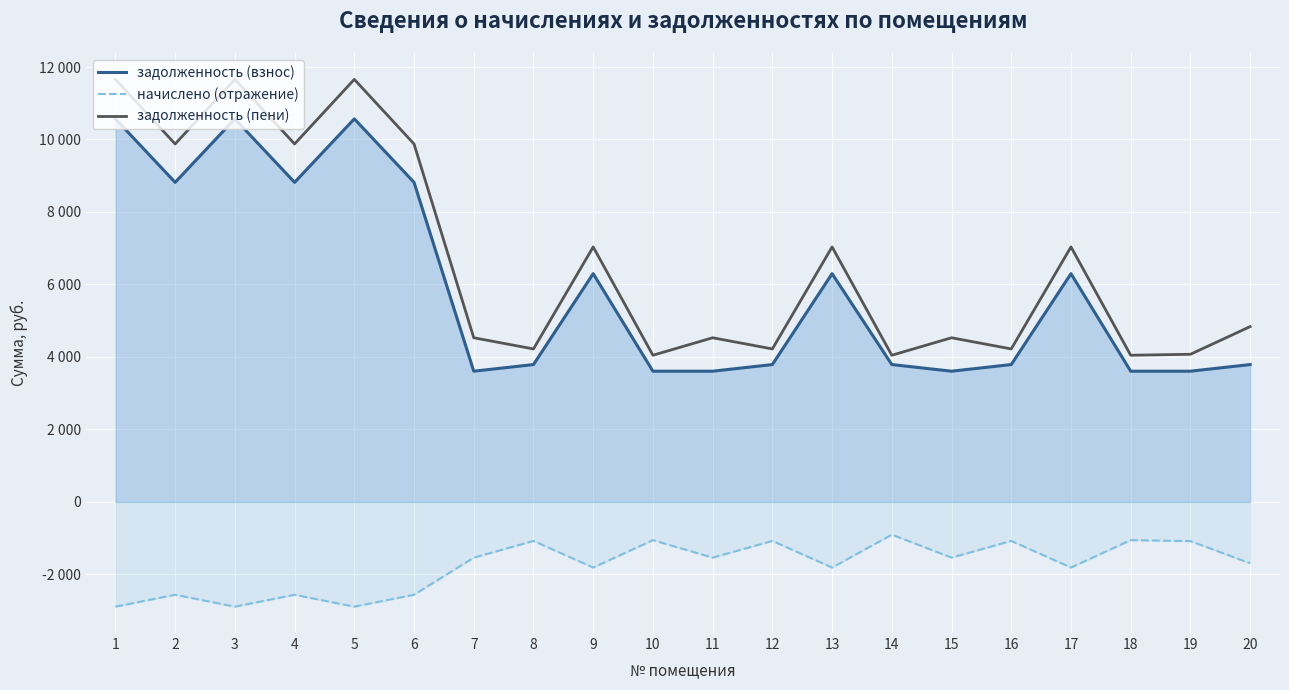

True or false: задолженность (пени) and начислено (отражение) cross at least once.

False